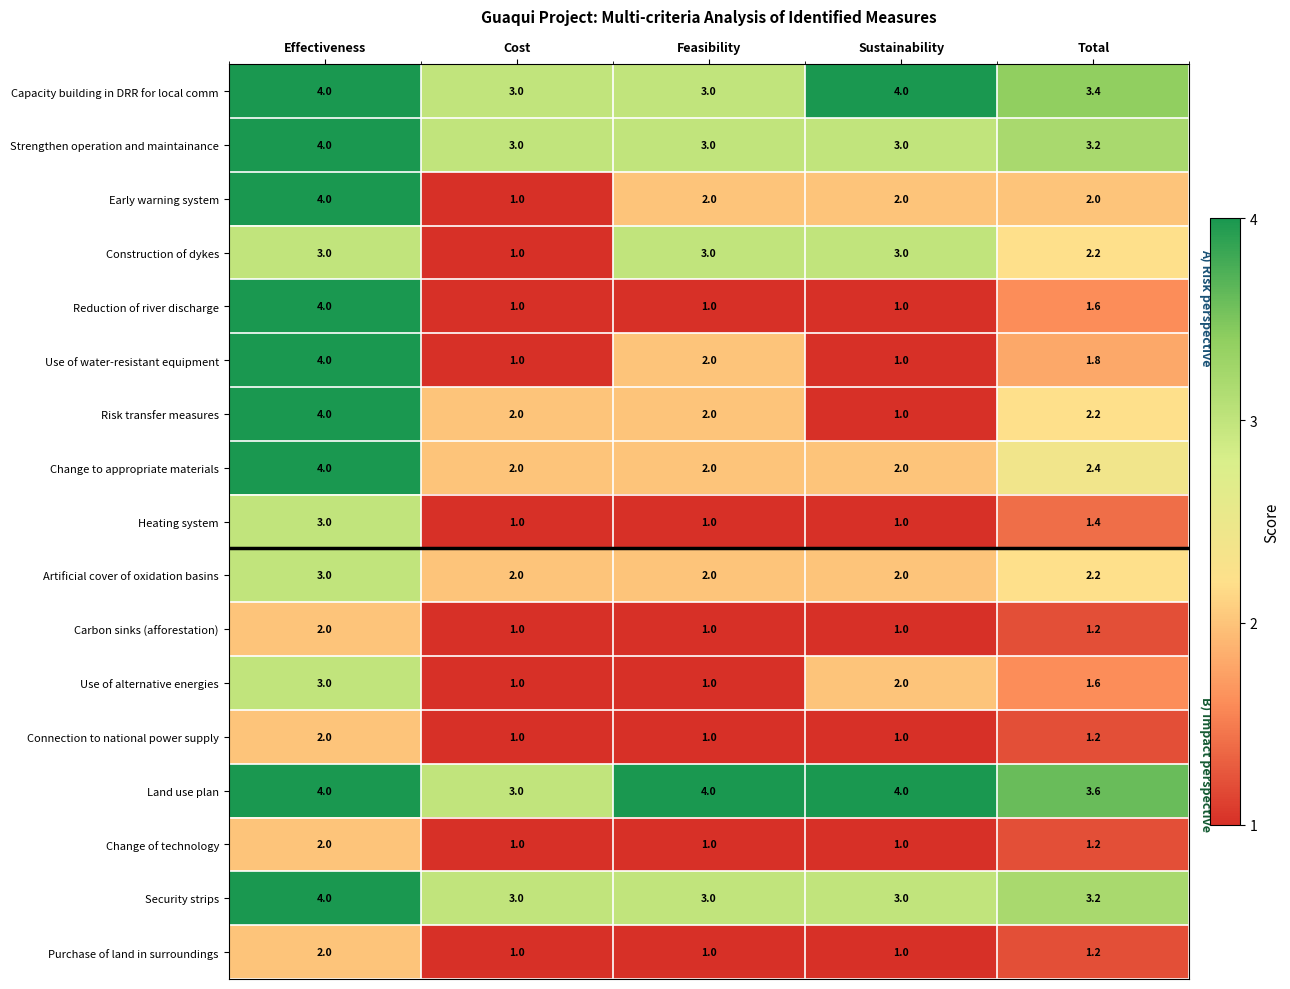

What is the sum of the Early warning system values at Total and Sustainability?

4.0